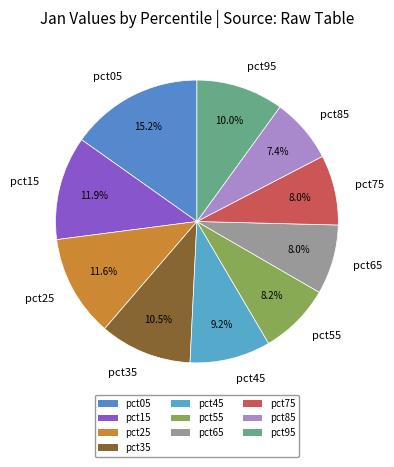

Combined, do pct55 and pct45 account for over 50%?

No